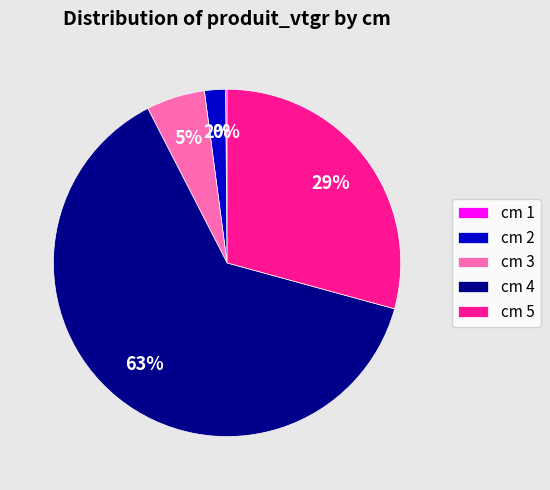

To the nearest percent, what portion does cm 3 represent?

5%